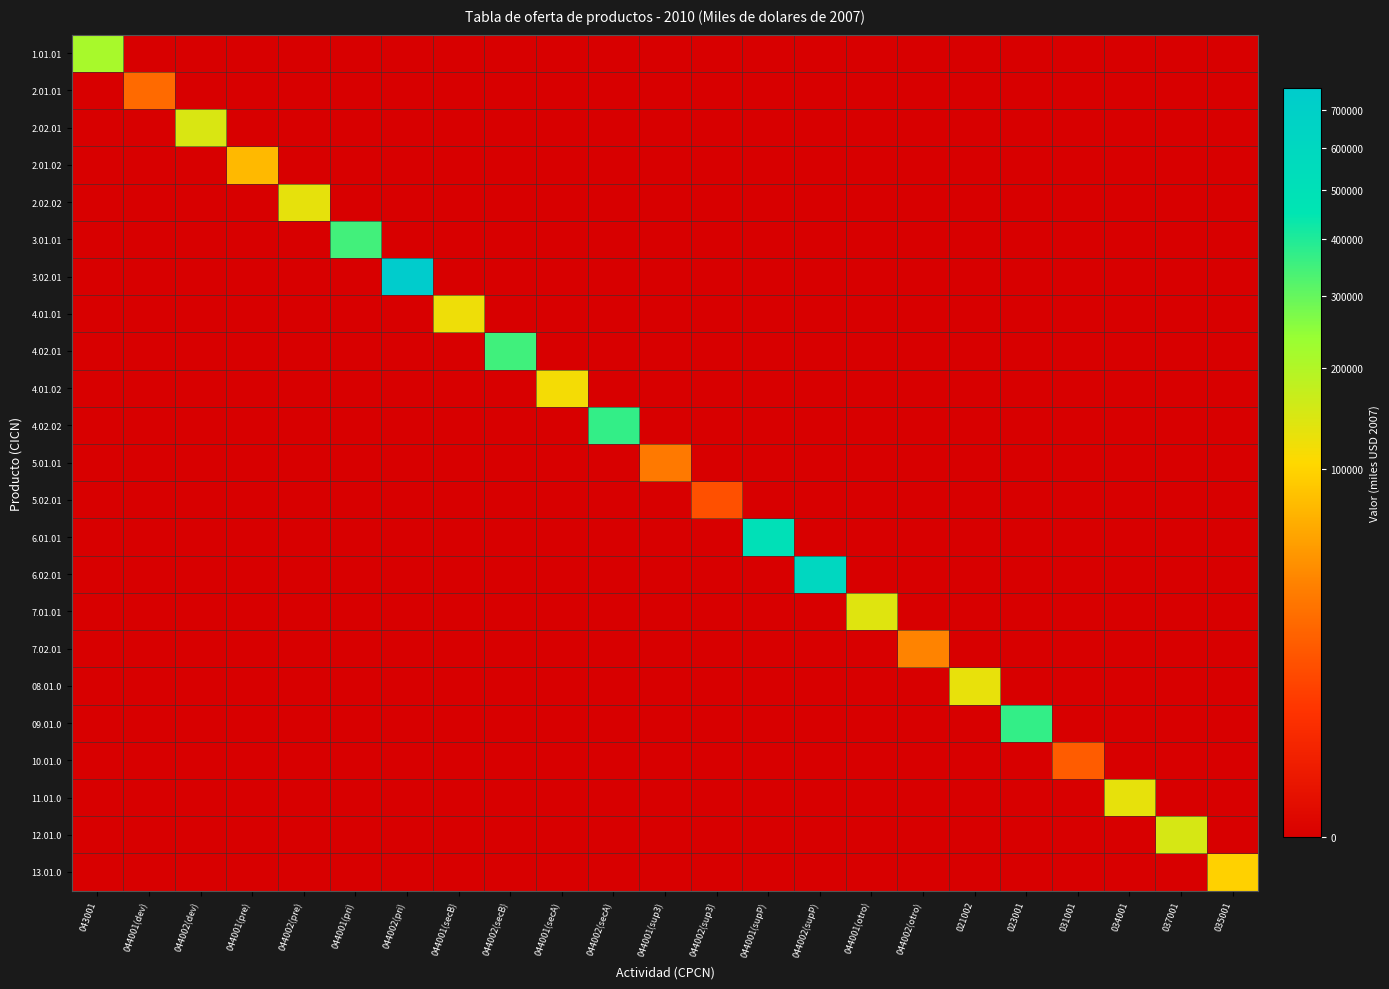

Reading right to left, list all the values displayed in this chart.

1.01.01: 035001=0	037001=0	034001=0	031001=0	023001=0	021002=0	044002(otro)=0	044001(otro)=0	044002(supP)=0	044001(supP)=0	044002(sup3)=0	044001(sup3)=0	044002(secA)=0	044001(secA)=0	044002(secB)=0	044001(secB)=0	044002(pri)=0	044001(pri)=0	044002(pre)=0	044001(pre)=0	044002(dev)=0	044001(dev)=0	043001=214218
2.01.01: 035001=0	037001=0	034001=0	031001=0	023001=0	021002=0	044002(otro)=0	044001(otro)=0	044002(supP)=0	044001(supP)=0	044002(sup3)=0	044001(sup3)=0	044002(secA)=0	044001(secA)=0	044002(secB)=0	044001(secB)=0	044002(pri)=0	044001(pri)=0	044002(pre)=0	044001(pre)=0	044002(dev)=0	044001(dev)=21698	043001=0
2.02.01: 035001=0	037001=0	034001=0	031001=0	023001=0	021002=0	044002(otro)=0	044001(otro)=0	044002(supP)=0	044001(supP)=0	044002(sup3)=0	044001(sup3)=0	044002(secA)=0	044001(secA)=0	044002(secB)=0	044001(secB)=0	044002(pri)=0	044001(pri)=0	044002(pre)=0	044001(pre)=0	044002(dev)=145747	044001(dev)=0	043001=0
2.01.02: 035001=0	037001=0	034001=0	031001=0	023001=0	021002=0	044002(otro)=0	044001(otro)=0	044002(supP)=0	044001(supP)=0	044002(sup3)=0	044001(sup3)=0	044002(secA)=0	044001(secA)=0	044002(secB)=0	044001(secB)=0	044002(pri)=0	044001(pri)=0	044002(pre)=0	044001(pre)=74101	044002(dev)=0	044001(dev)=0	043001=0
2.02.02: 035001=0	037001=0	034001=0	031001=0	023001=0	021002=0	044002(otro)=0	044001(otro)=0	044002(supP)=0	044001(supP)=0	044002(sup3)=0	044001(sup3)=0	044002(secA)=0	044001(secA)=0	044002(secB)=0	044001(secB)=0	044002(pri)=0	044001(pri)=0	044002(pre)=130726	044001(pre)=0	044002(dev)=0	044001(dev)=0	043001=0
3.01.01: 035001=0	037001=0	034001=0	031001=0	023001=0	021002=0	044002(otro)=0	044001(otro)=0	044002(supP)=0	044001(supP)=0	044002(sup3)=0	044001(sup3)=0	044002(secA)=0	044001(secA)=0	044002(secB)=0	044001(secB)=0	044002(pri)=0	044001(pri)=348850	044002(pre)=0	044001(pre)=0	044002(dev)=0	044001(dev)=0	043001=0
3.02.01: 035001=0	037001=0	034001=0	031001=0	023001=0	021002=0	044002(otro)=0	044001(otro)=0	044002(supP)=0	044001(supP)=0	044002(sup3)=0	044001(sup3)=0	044002(secA)=0	044001(secA)=0	044002(secB)=0	044001(secB)=0	044002(pri)=761316	044001(pri)=0	044002(pre)=0	044001(pre)=0	044002(dev)=0	044001(dev)=0	043001=0
4.01.01: 035001=0	037001=0	034001=0	031001=0	023001=0	021002=0	044002(otro)=0	044001(otro)=0	044002(supP)=0	044001(supP)=0	044002(sup3)=0	044001(sup3)=0	044002(secA)=0	044001(secA)=0	044002(secB)=0	044001(secB)=121205	044002(pri)=0	044001(pri)=0	044002(pre)=0	044001(pre)=0	044002(dev)=0	044001(dev)=0	043001=0
4.02.01: 035001=0	037001=0	034001=0	031001=0	023001=0	021002=0	044002(otro)=0	044001(otro)=0	044002(supP)=0	044001(supP)=0	044002(sup3)=0	044001(sup3)=0	044002(secA)=0	044001(secA)=0	044002(secB)=352161	044001(secB)=0	044002(pri)=0	044001(pri)=0	044002(pre)=0	044001(pre)=0	044002(dev)=0	044001(dev)=0	043001=0
4.01.02: 035001=0	037001=0	034001=0	031001=0	023001=0	021002=0	044002(otro)=0	044001(otro)=0	044002(supP)=0	044001(supP)=0	044002(sup3)=0	044001(sup3)=0	044002(secA)=0	044001(secA)=115044	044002(secB)=0	044001(secB)=0	044002(pri)=0	044001(pri)=0	044002(pre)=0	044001(pre)=0	044002(dev)=0	044001(dev)=0	043001=0
4.02.02: 035001=0	037001=0	034001=0	031001=0	023001=0	021002=0	044002(otro)=0	044001(otro)=0	044002(supP)=0	044001(supP)=0	044002(sup3)=0	044001(sup3)=0	044002(secA)=368860	044001(secA)=0	044002(secB)=0	044001(secB)=0	044002(pri)=0	044001(pri)=0	044002(pre)=0	044001(pre)=0	044002(dev)=0	044001(dev)=0	043001=0
5.01.01: 035001=0	037001=0	034001=0	031001=0	023001=0	021002=0	044002(otro)=0	044001(otro)=0	044002(supP)=0	044001(supP)=0	044002(sup3)=0	044001(sup3)=29720	044002(secA)=0	044001(secA)=0	044002(secB)=0	044001(secB)=0	044002(pri)=0	044001(pri)=0	044002(pre)=0	044001(pre)=0	044002(dev)=0	044001(dev)=0	043001=0
5.02.01: 035001=0	037001=0	034001=0	031001=0	023001=0	021002=0	044002(otro)=0	044001(otro)=0	044002(supP)=0	044001(supP)=0	044002(sup3)=11679	044001(sup3)=0	044002(secA)=0	044001(secA)=0	044002(secB)=0	044001(secB)=0	044002(pri)=0	044001(pri)=0	044002(pre)=0	044001(pre)=0	044002(dev)=0	044001(dev)=0	043001=0
6.01.01: 035001=0	037001=0	034001=0	031001=0	023001=0	021002=0	044002(otro)=0	044001(otro)=0	044002(supP)=0	044001(supP)=497702	044002(sup3)=0	044001(sup3)=0	044002(secA)=0	044001(secA)=0	044002(secB)=0	044001(secB)=0	044002(pri)=0	044001(pri)=0	044002(pre)=0	044001(pre)=0	044002(dev)=0	044001(dev)=0	043001=0
6.02.01: 035001=0	037001=0	034001=0	031001=0	023001=0	021002=0	044002(otro)=0	044001(otro)=0	044002(supP)=609896	044001(supP)=0	044002(sup3)=0	044001(sup3)=0	044002(secA)=0	044001(secA)=0	044002(secB)=0	044001(secB)=0	044002(pri)=0	044001(pri)=0	044002(pre)=0	044001(pre)=0	044002(dev)=0	044001(dev)=0	043001=0
7.01.01: 035001=0	037001=0	034001=0	031001=0	023001=0	021002=0	044002(otro)=0	044001(otro)=138672	044002(supP)=0	044001(supP)=0	044002(sup3)=0	044001(sup3)=0	044002(secA)=0	044001(secA)=0	044002(secB)=0	044001(secB)=0	044002(pri)=0	044001(pri)=0	044002(pre)=0	044001(pre)=0	044002(dev)=0	044001(dev)=0	043001=0
7.02.01: 035001=0	037001=0	034001=0	031001=0	023001=0	021002=0	044002(otro)=35015	044001(otro)=0	044002(supP)=0	044001(supP)=0	044002(sup3)=0	044001(sup3)=0	044002(secA)=0	044001(secA)=0	044002(secB)=0	044001(secB)=0	044002(pri)=0	044001(pri)=0	044002(pre)=0	044001(pre)=0	044002(dev)=0	044001(dev)=0	043001=0
08.01.0: 035001=0	037001=0	034001=0	031001=0	023001=0	021002=127944	044002(otro)=0	044001(otro)=0	044002(supP)=0	044001(supP)=0	044002(sup3)=0	044001(sup3)=0	044002(secA)=0	044001(secA)=0	044002(secB)=0	044001(secB)=0	044002(pri)=0	044001(pri)=0	044002(pre)=0	044001(pre)=0	044002(dev)=0	044001(dev)=0	043001=0
09.01.0: 035001=0	037001=0	034001=0	031001=0	023001=368826	021002=0	044002(otro)=0	044001(otro)=0	044002(supP)=0	044001(supP)=0	044002(sup3)=0	044001(sup3)=0	044002(secA)=0	044001(secA)=0	044002(secB)=0	044001(secB)=0	044002(pri)=0	044001(pri)=0	044002(pre)=0	044001(pre)=0	044002(dev)=0	044001(dev)=0	043001=0
10.01.0: 035001=0	037001=0	034001=0	031001=15583	023001=0	021002=0	044002(otro)=0	044001(otro)=0	044002(supP)=0	044001(supP)=0	044002(sup3)=0	044001(sup3)=0	044002(secA)=0	044001(secA)=0	044002(secB)=0	044001(secB)=0	044002(pri)=0	044001(pri)=0	044002(pre)=0	044001(pre)=0	044002(dev)=0	044001(dev)=0	043001=0
11.01.0: 035001=0	037001=0	034001=129411	031001=0	023001=0	021002=0	044002(otro)=0	044001(otro)=0	044002(supP)=0	044001(supP)=0	044002(sup3)=0	044001(sup3)=0	044002(secA)=0	044001(secA)=0	044002(secB)=0	044001(secB)=0	044002(pri)=0	044001(pri)=0	044002(pre)=0	044001(pre)=0	044002(dev)=0	044001(dev)=0	043001=0
12.01.0: 035001=0	037001=149078	034001=0	031001=0	023001=0	021002=0	044002(otro)=0	044001(otro)=0	044002(supP)=0	044001(supP)=0	044002(sup3)=0	044001(sup3)=0	044002(secA)=0	044001(secA)=0	044002(secB)=0	044001(secB)=0	044002(pri)=0	044001(pri)=0	044002(pre)=0	044001(pre)=0	044002(dev)=0	044001(dev)=0	043001=0
13.01.0: 035001=97199	037001=0	034001=0	031001=0	023001=0	021002=0	044002(otro)=0	044001(otro)=0	044002(supP)=0	044001(supP)=0	044002(sup3)=0	044001(sup3)=0	044002(secA)=0	044001(secA)=0	044002(secB)=0	044001(secB)=0	044002(pri)=0	044001(pri)=0	044002(pre)=0	044001(pre)=0	044002(dev)=0	044001(dev)=0	043001=0